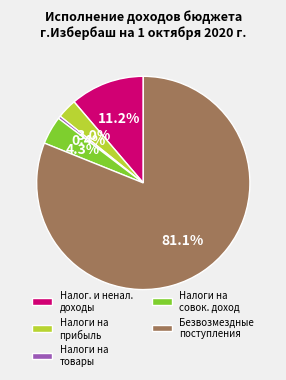

Approximately how many times larger is the value at Налоги на совок. доход compared to Налог. и ненал. доходы?

0.4